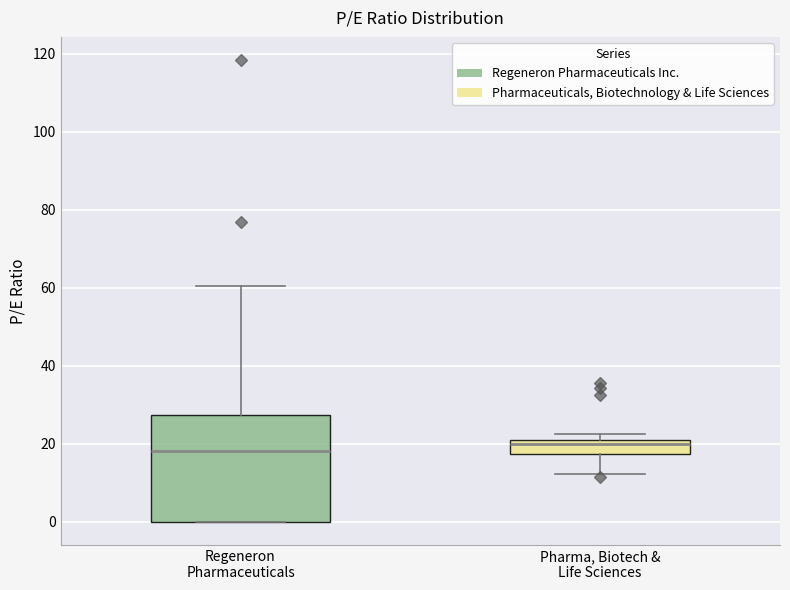

Where does the median line of the box for Pharma, Biotech & Life Sciences sit on the y-axis? The values are not printed on the chart, so give them approximately, as read against the axis.

20